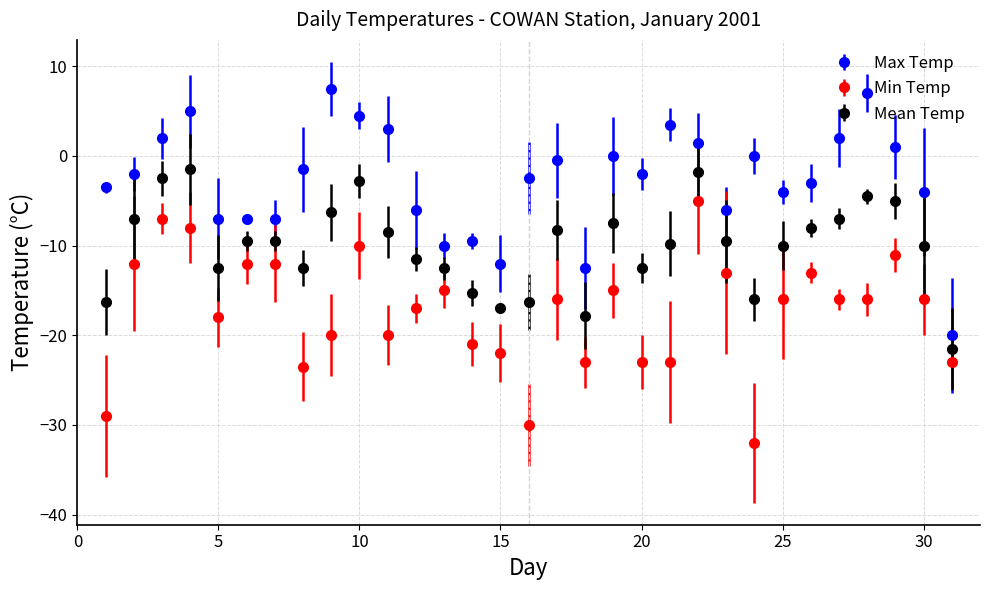

Which series has the largest total across all categories?

Max Temp